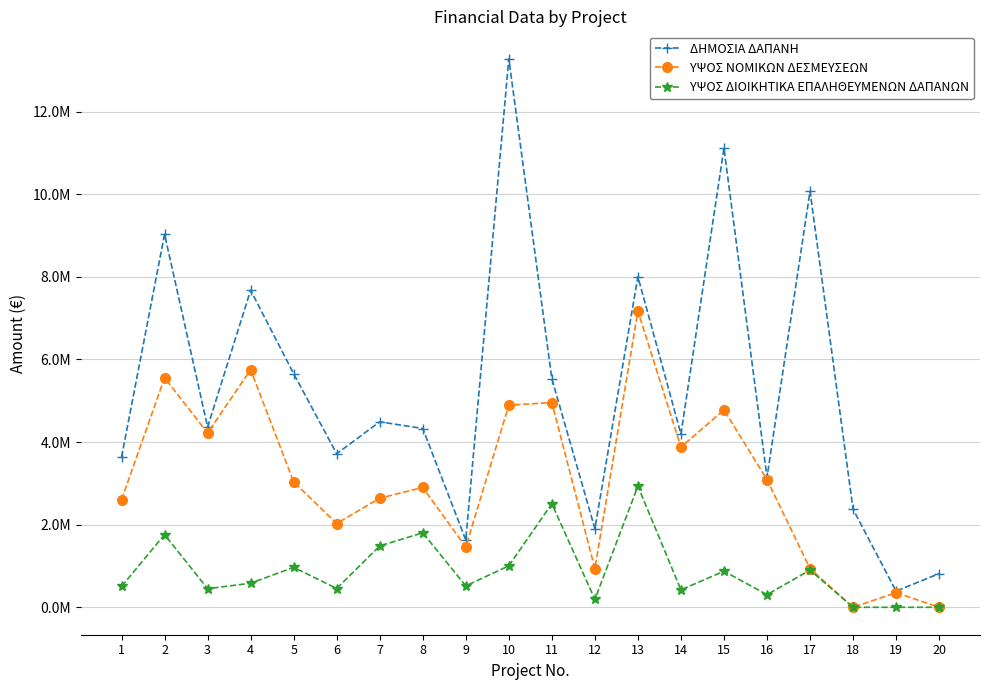

What are all the series names shown in the legend?

ΔΗΜΟΣΙΑ ΔΑΠΑΝΗ, ΥΨΟΣ ΝΟΜΙΚΩΝ ΔΕΣΜΕΥΣΕΩΝ, ΥΨΟΣ ΔΙΟΙΚΗΤΙΚΑ ΕΠΑΛΗΘΕΥΜΕΝΩΝ ΔΑΠΑΝΩΝ